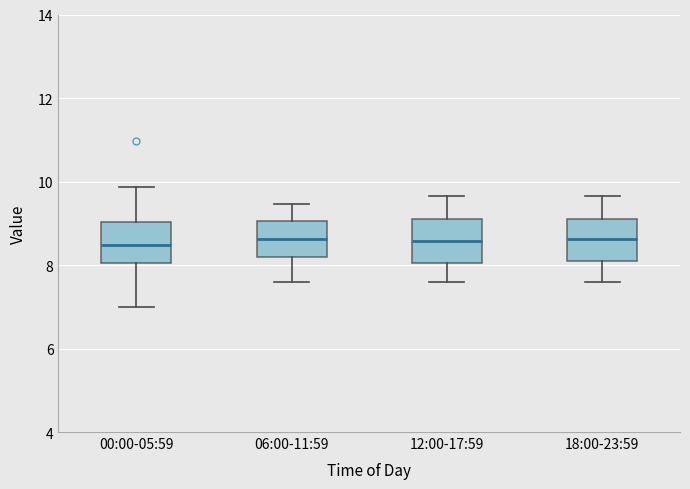

Reading left to right, transcribe this box plot: for each box, give where its median line is, the range the box spans, and where its two whiskers end, as read against the y-axis. The values are not printed on the chart, so give them approximately, as read against the axis.

00:00-05:59: median 8.4, box 8.0 to 9.0, whiskers 7.0 to 9.8
06:00-11:59: median 8.6, box 8.2 to 9.0, whiskers 7.6 to 9.4
12:00-17:59: median 8.6, box 8.0 to 9.2, whiskers 7.6 to 9.6
18:00-23:59: median 8.6, box 8.0 to 9.2, whiskers 7.6 to 9.6